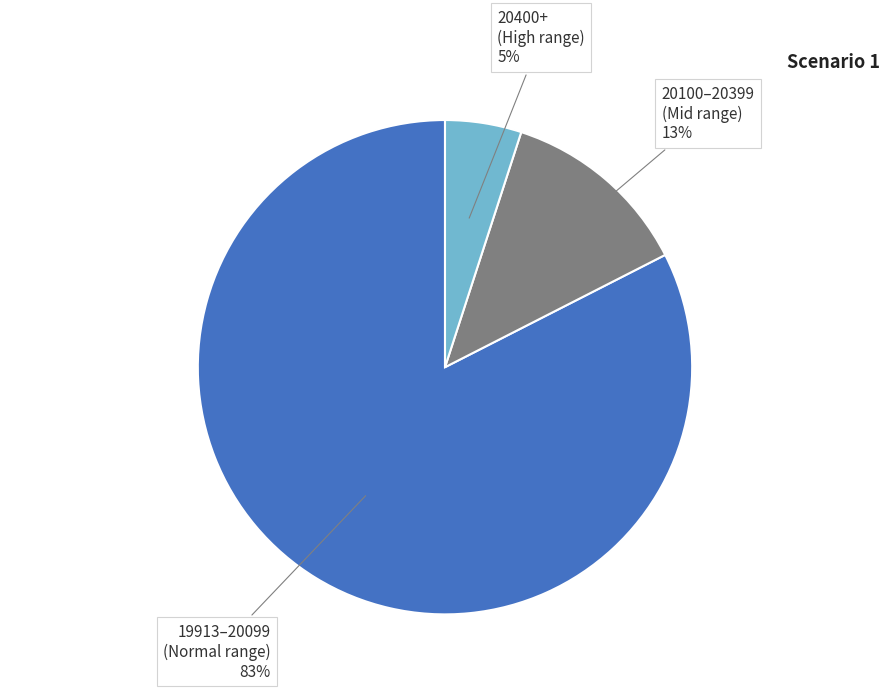

Is it true that 20100–20399 (Mid range) is 13% of the pie?

True